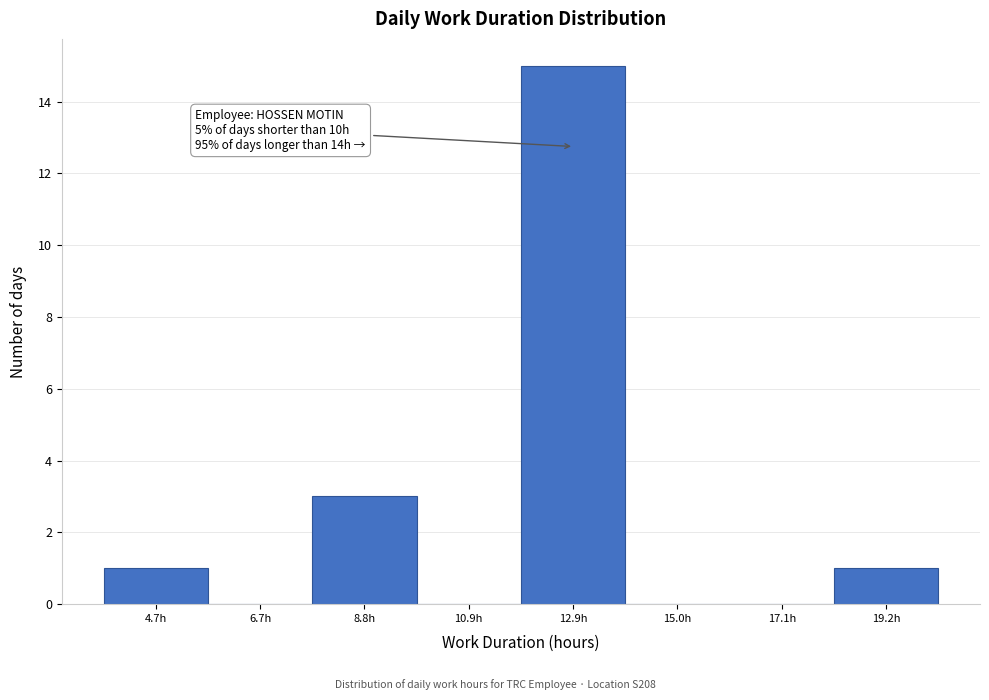

Reading left to right, extract all data points from this chart.

4.7h=1	6.7h=0	8.8h=3	10.9h=0	12.9h=15	15.0h=0	17.1h=0	19.2h=1